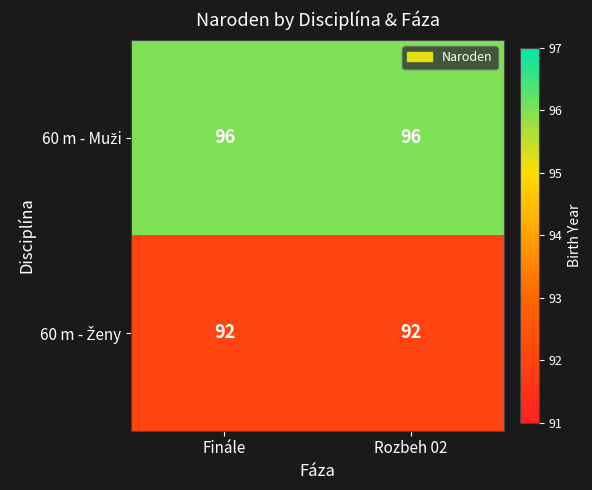

What is the minimum value shown in the chart?

92